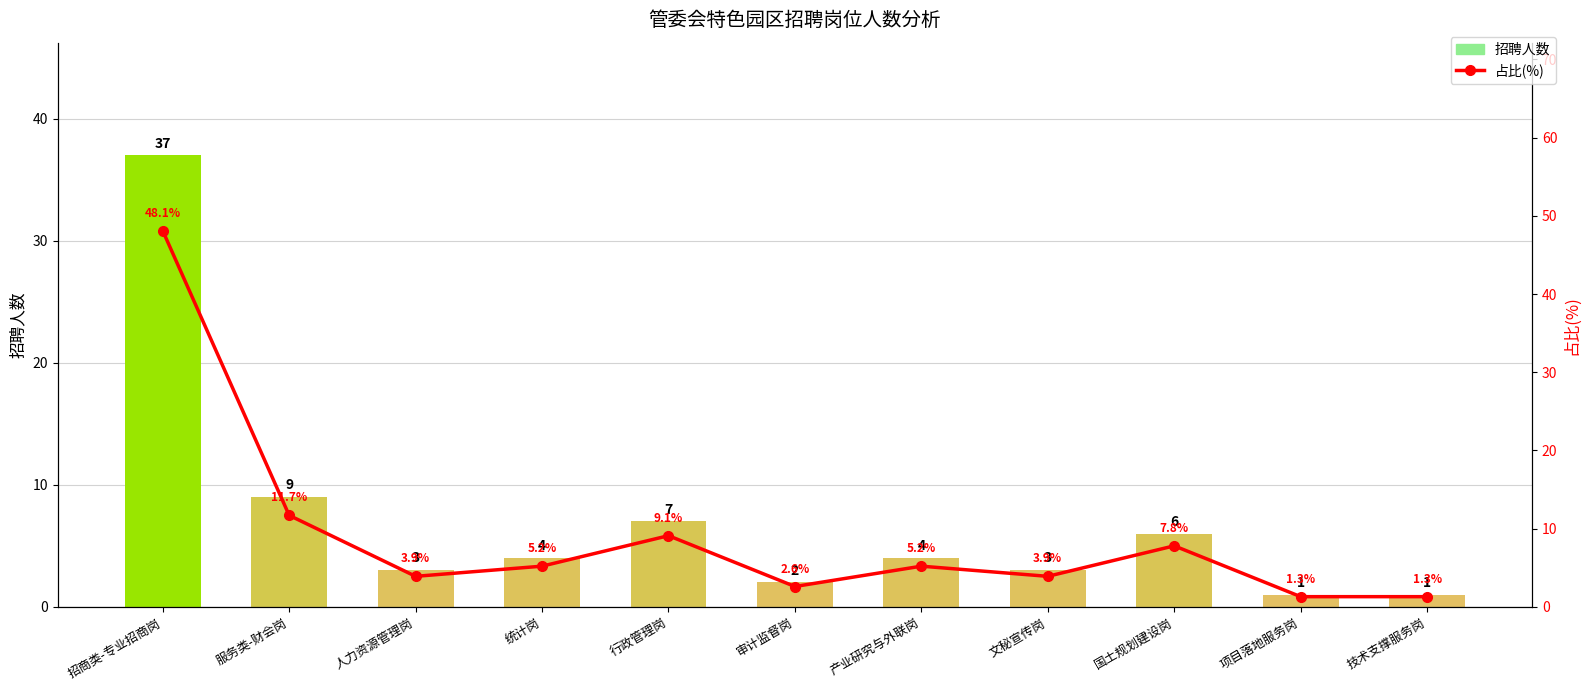

What value does the 招聘人数 series have at 行政管理岗?

7.0